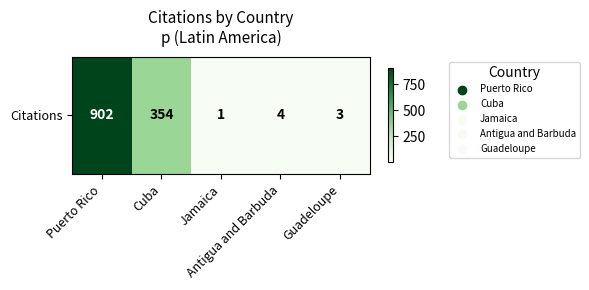

How many data points are less than 4?

2